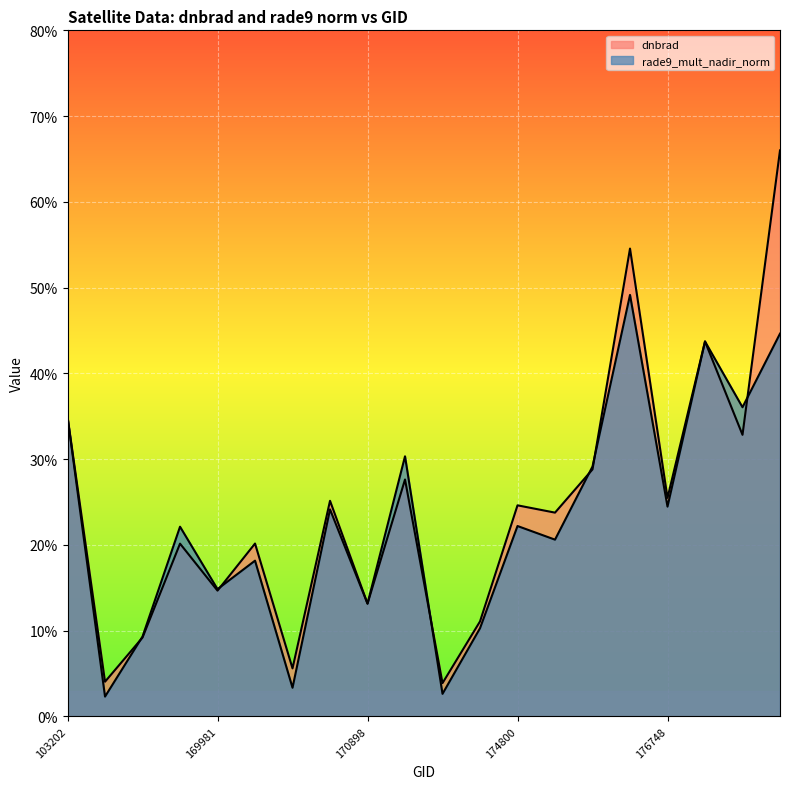

What is the sum of all dnbrad values?

4.9